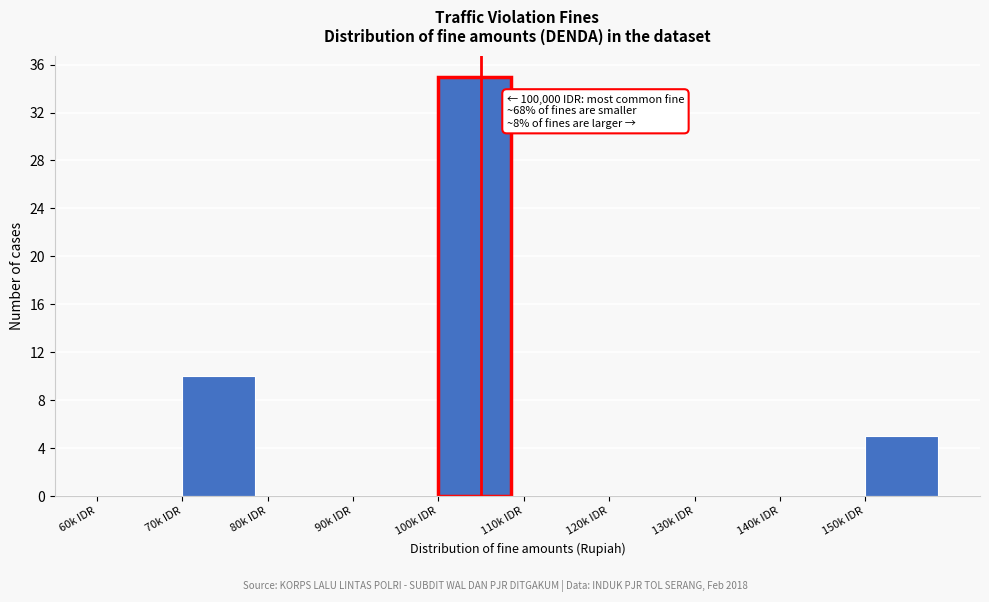

Reading left to right, what are all the values shown in this chart?

60k IDR=0	70k IDR=10	80k IDR=0	90k IDR=0	100k IDR=35	110k IDR=0	120k IDR=0	130k IDR=0	140k IDR=0	150k IDR=5